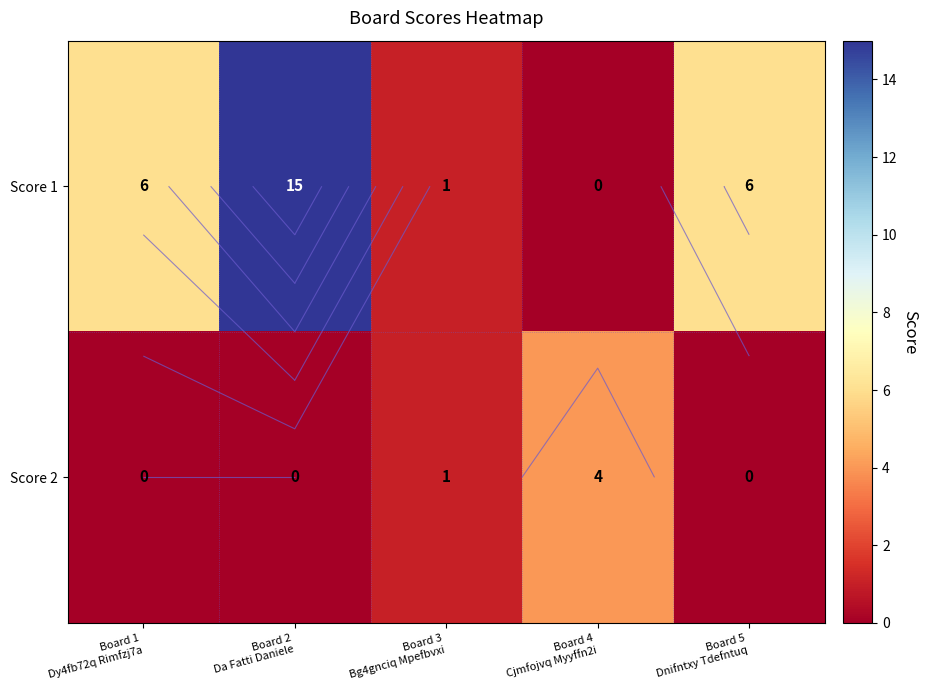

What is the greatest value displayed?

15